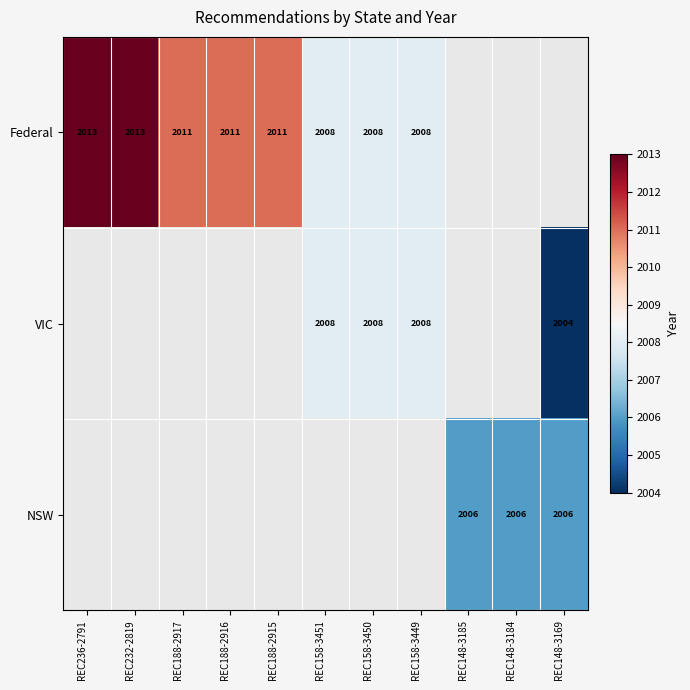

The Federal series shows 3069 at REC158-3450. True or false?

False